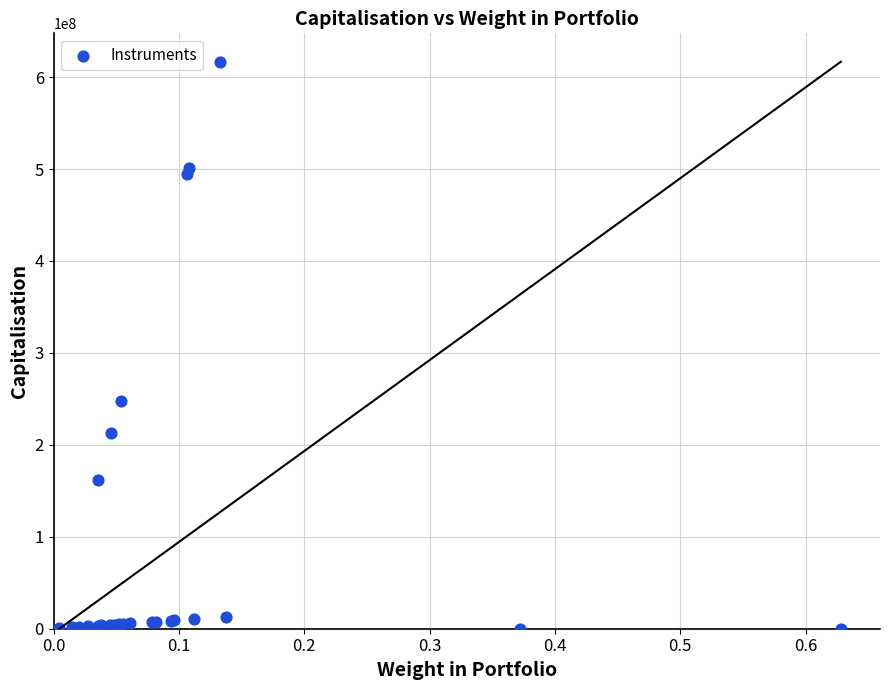

What Y value in the scatter plot is closest to 308401441?

247864740.0